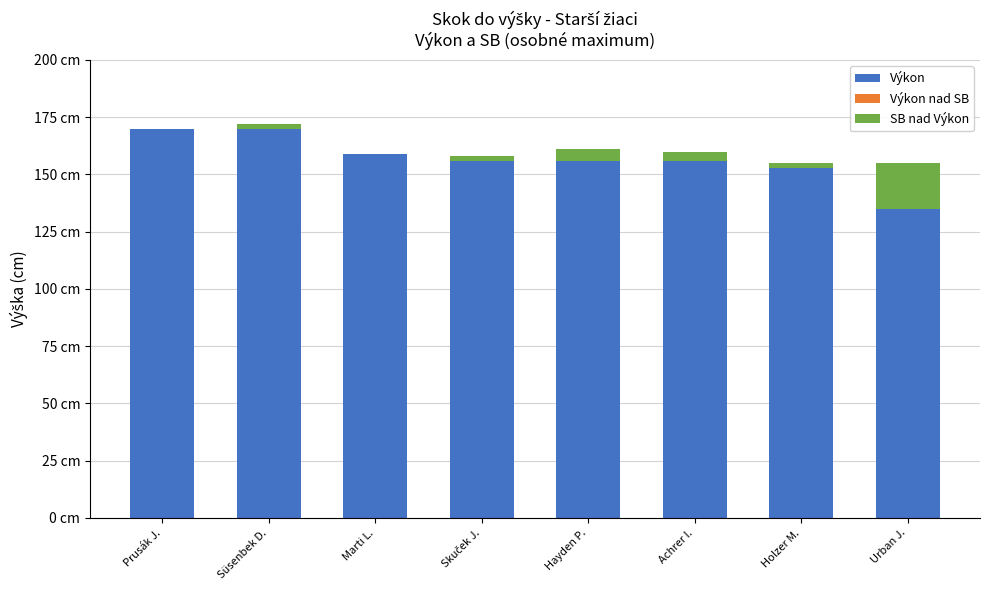

What is the average value of the SB nad Výkon series?

4